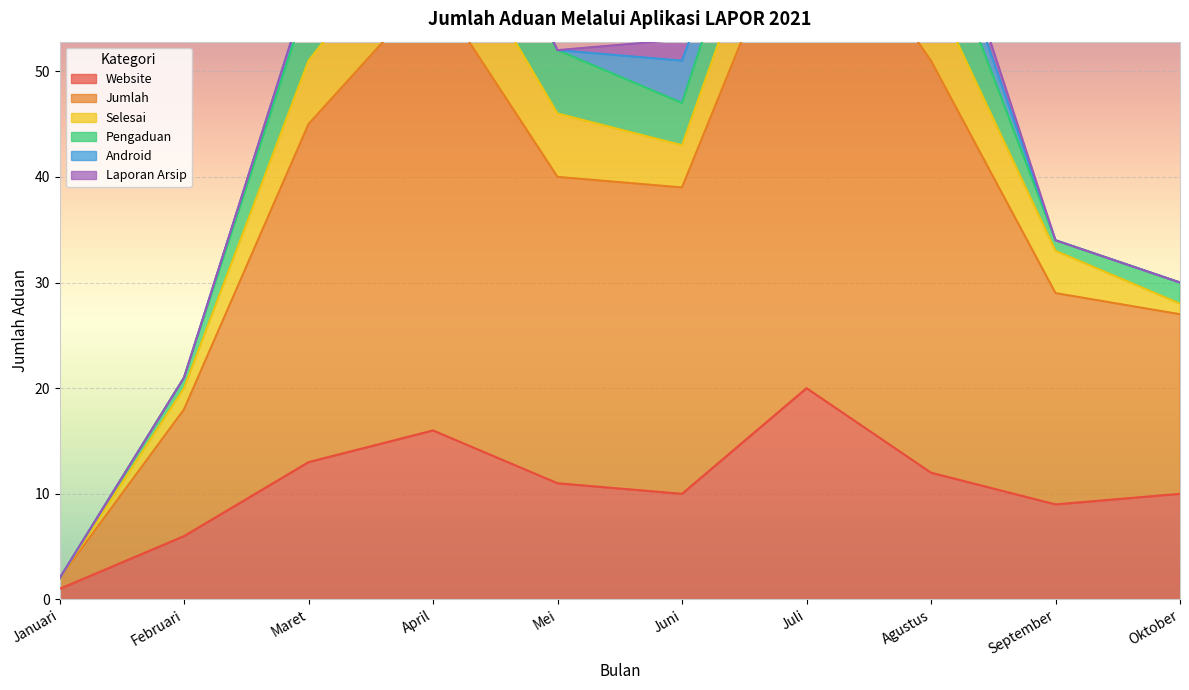

Reading left to right, list all the values displayed in this chart.

Website: Januari=1	Februari=6	Maret=13	April=16	Mei=11	Juni=10	Juli=20	Agustus=12	September=9	Oktober=10
Jumlah: Januari=1	Februari=12	Maret=32	April=42	Mei=29	Juni=29	Juli=48	Agustus=39	September=20	Oktober=17
Selesai: Januari=0	Februari=2	Maret=6	April=8	Mei=6	Juni=4	Juli=8	Agustus=7	September=4	Oktober=1
Pengaduan: Januari=0	Februari=1	Maret=6	April=8	Mei=6	Juni=4	Juli=7	Agustus=7	September=1	Oktober=2
Android: Januari=0	Februari=0	Maret=1	April=1	Mei=0	Juni=4	Juli=0	Agustus=3	September=0	Oktober=0
Laporan Arsip: Januari=0	Februari=0	Maret=0	April=1	Mei=0	Juni=2	Juli=1	Agustus=2	September=0	Oktober=0